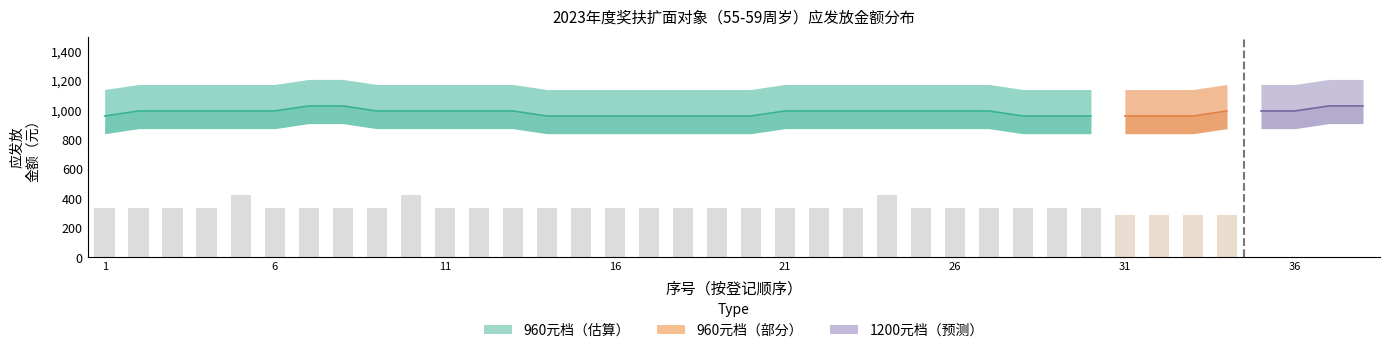

Is it true that 960元档 equals 960 at 0?

True